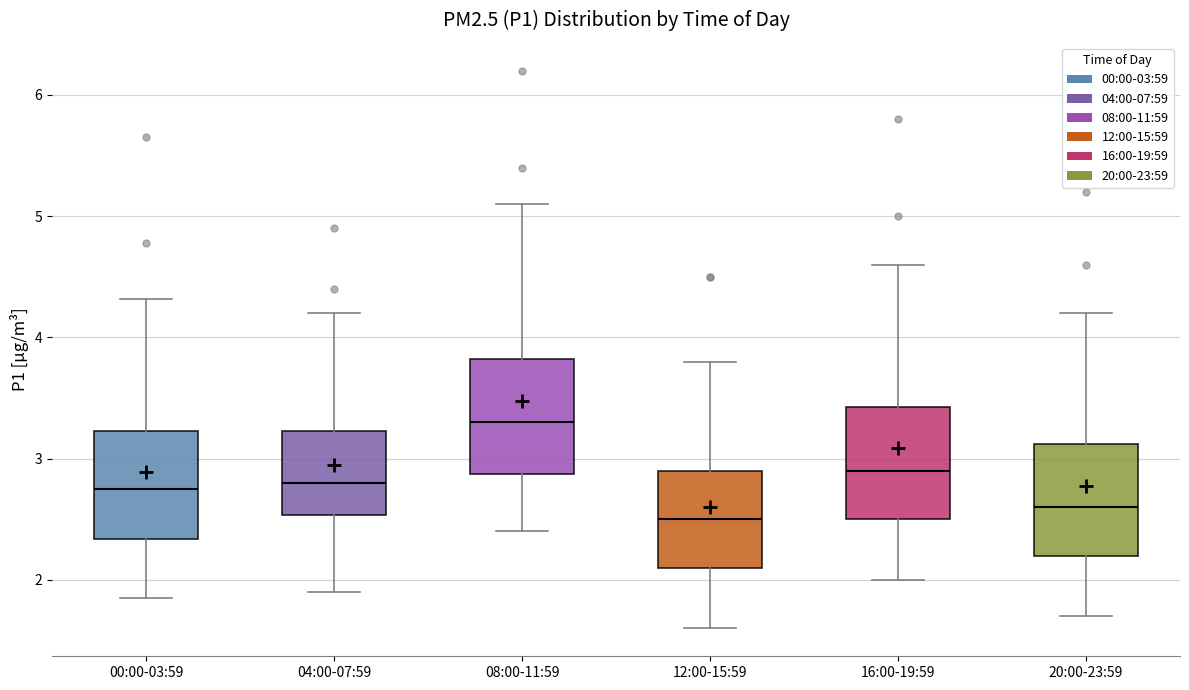

Which box's median line is the lowest?

12:00-15:59